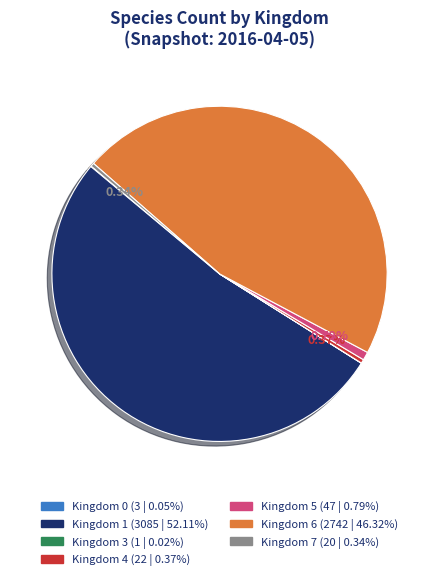

Is there any slice that represents more than half of the pie?

Yes